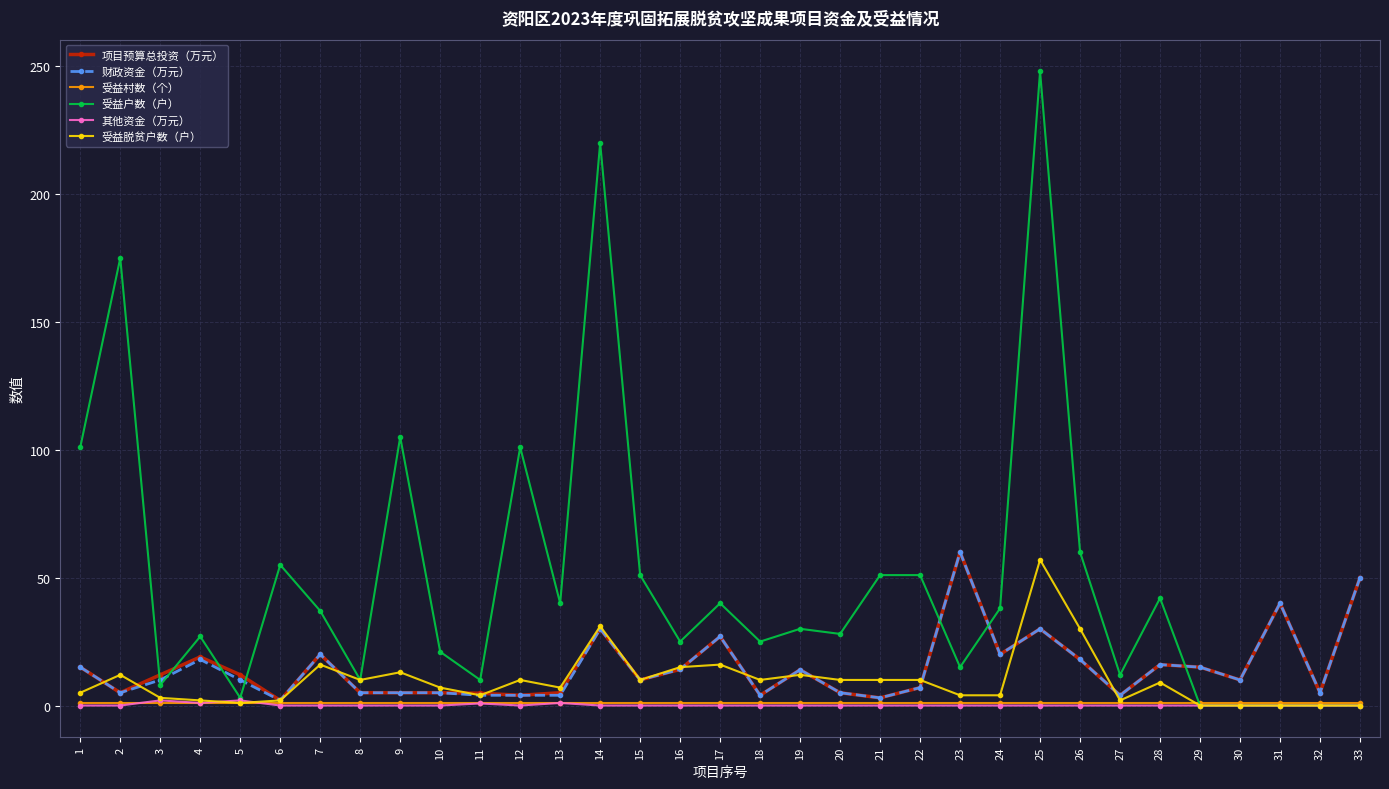

Where is the first local maximum for 项目预算总投资（万元）?

4